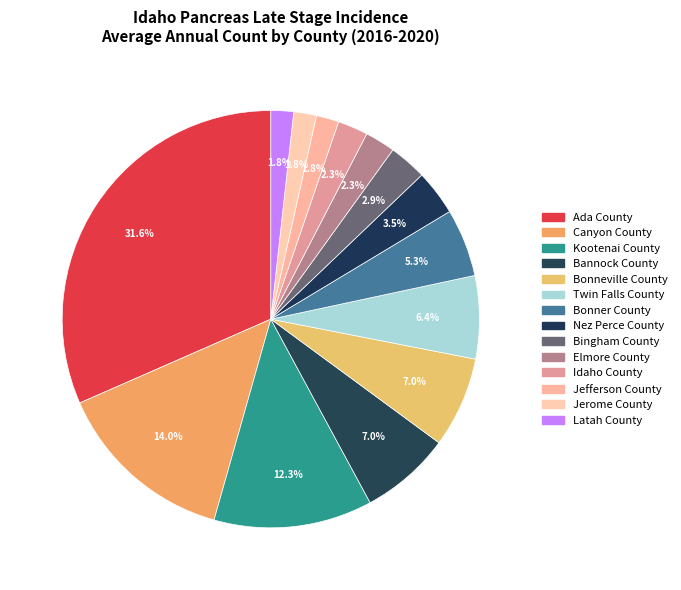

The Ada County slice represents 32% of the pie. True or false?

True